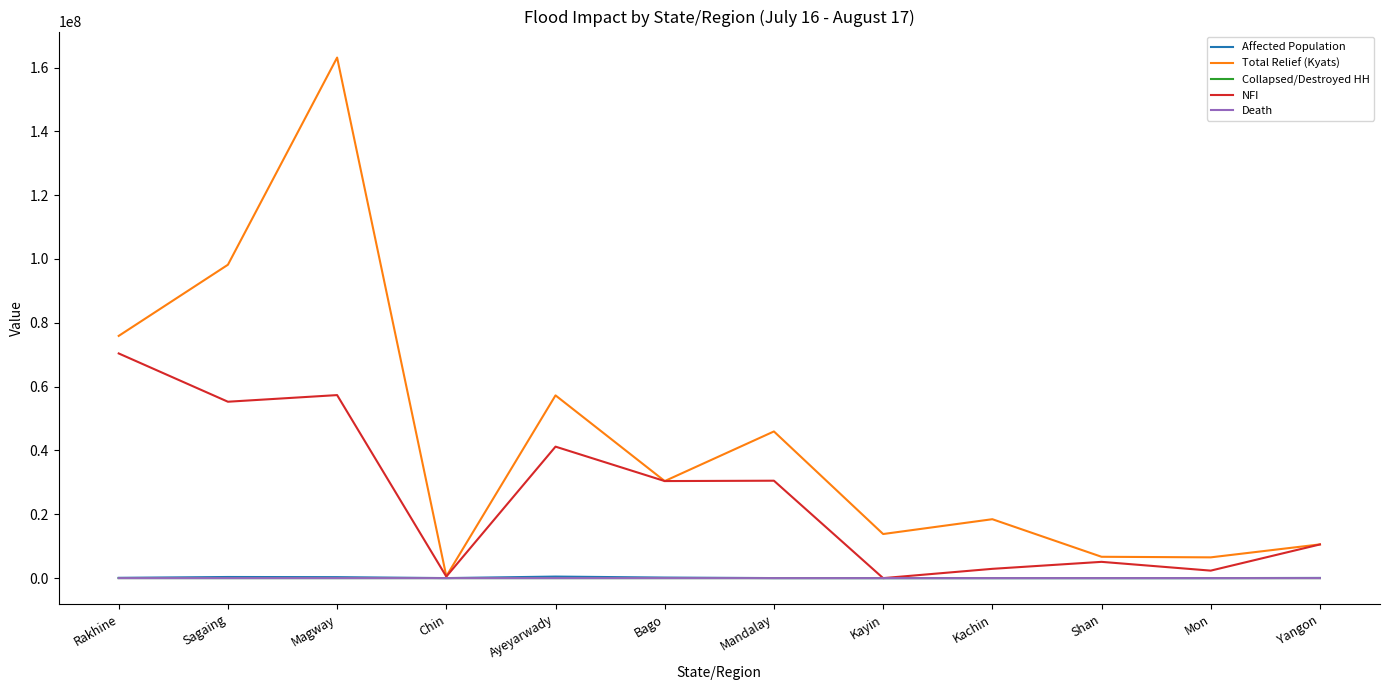

Where is Total Relief (Kyats) nearest to the value 81849059?

Rakhine